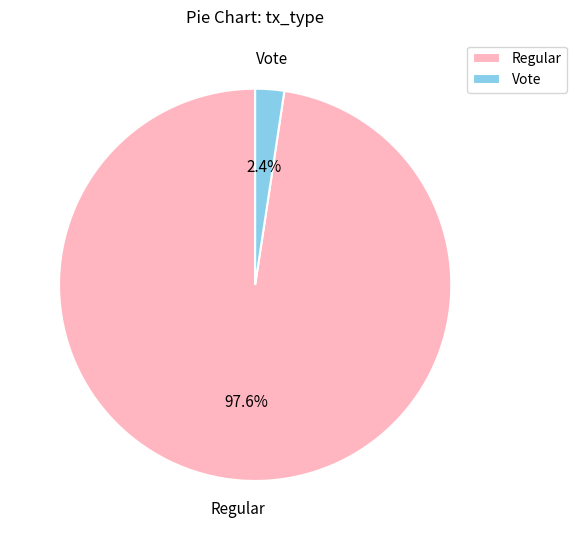

Between Vote and Regular, which is larger?

Regular